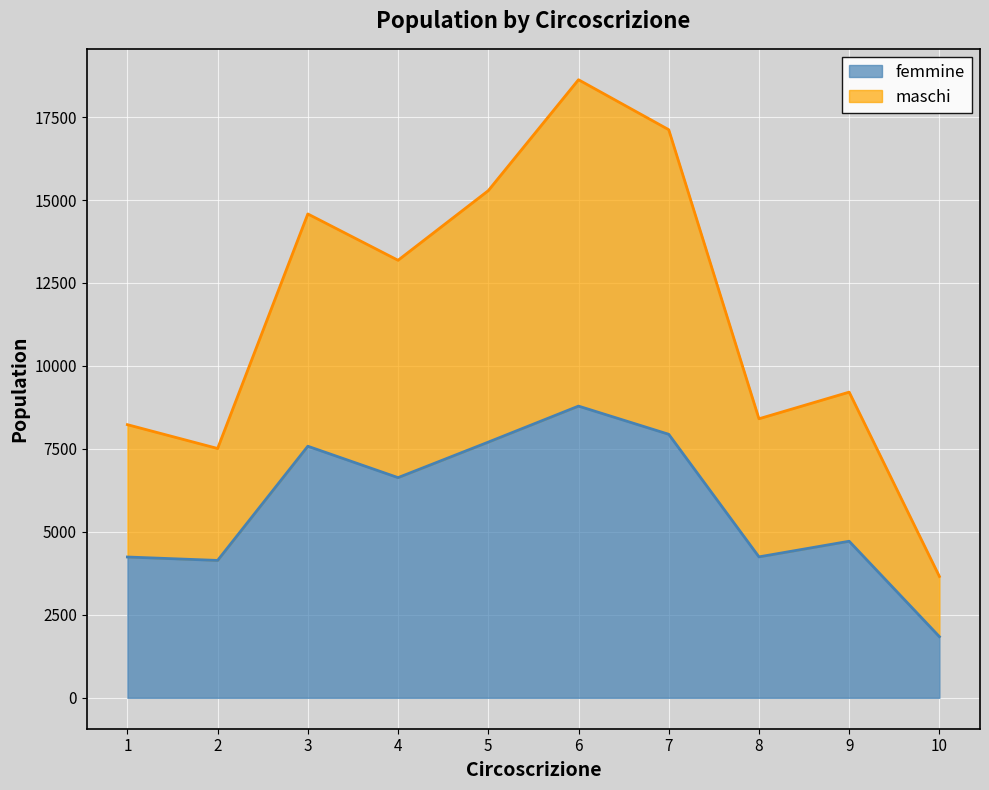

What is the value of the femmine point at the 9th from the left?

4718